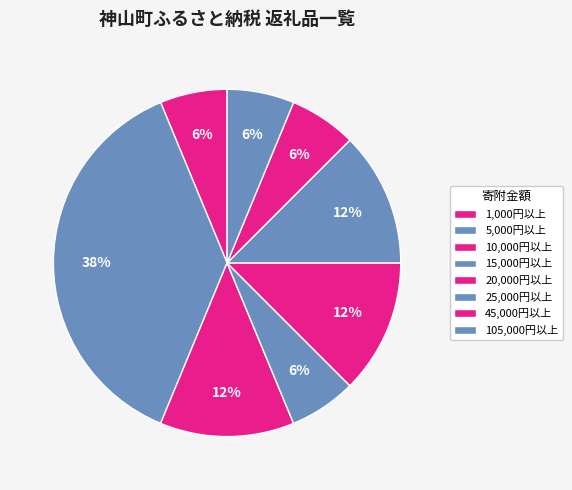

The 1,000円以上 slice represents 1% of the pie. True or false?

False